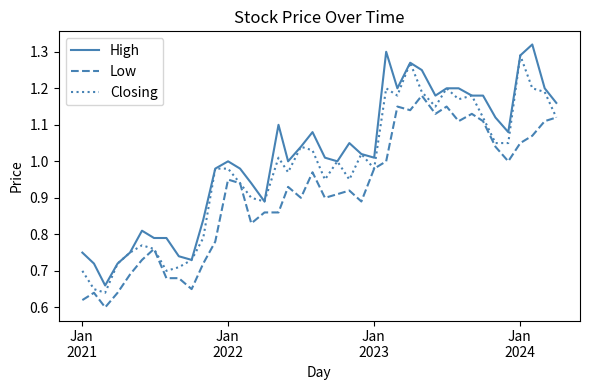

True or false: High and Low intersect in this chart.

False